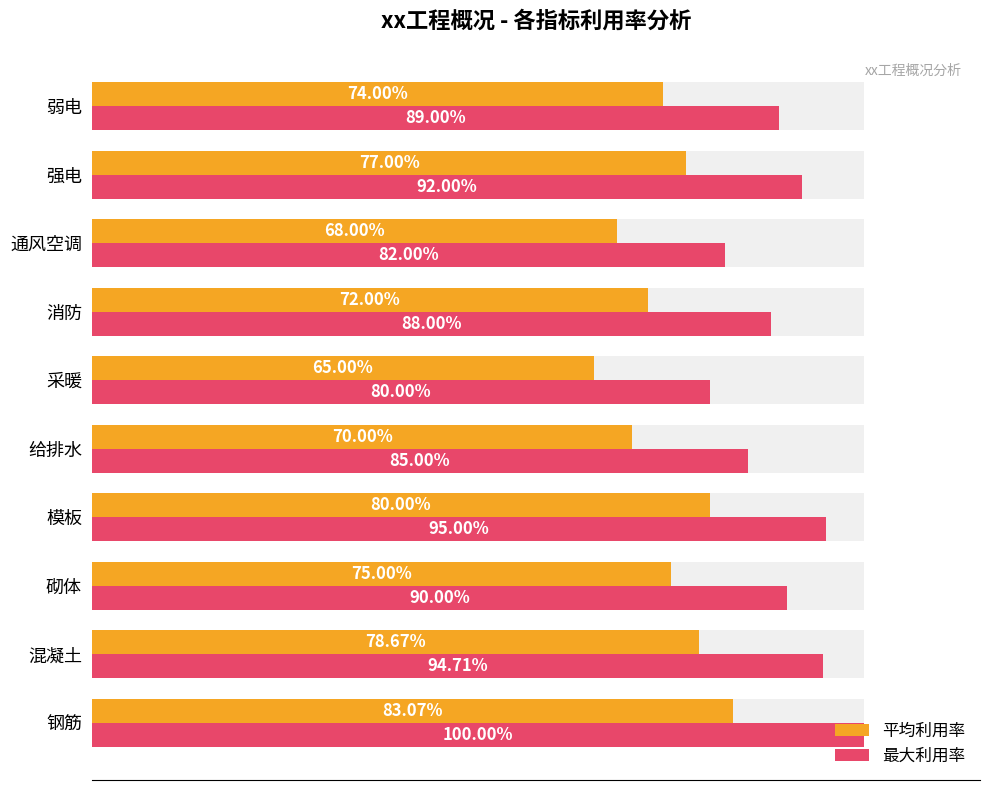

What is the minimum value shown in the chart?

65.0